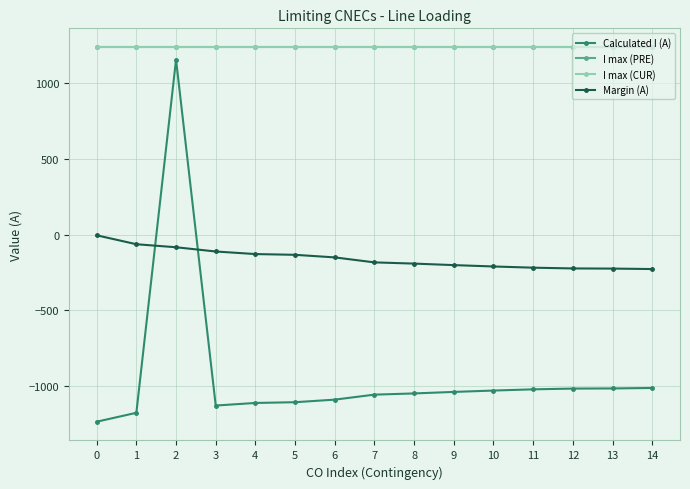

What is the difference between the maximum and second lowest values in the Calculated I (A) series?

2334